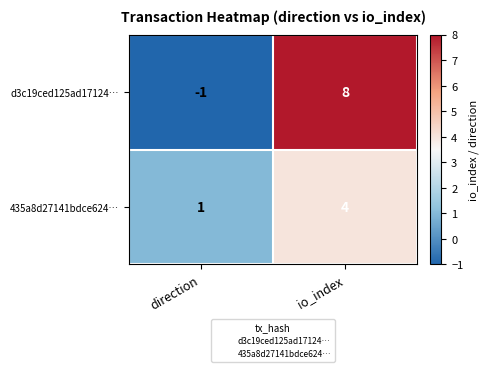

What is the sum of the 435a8d27141bdce624… values at direction and io_index?

5